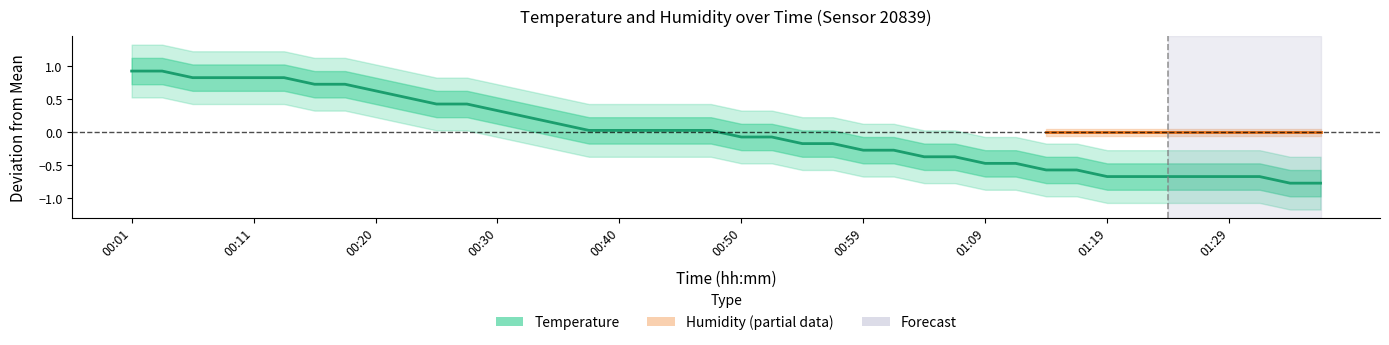

What is the difference between the values at 00:03 and 00:45?

0.9